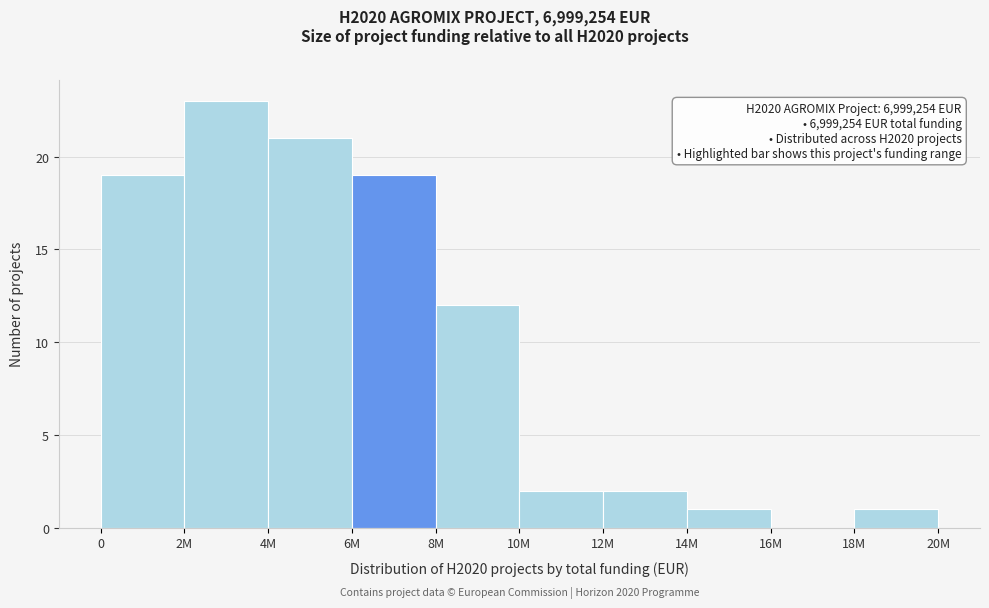

Reading left to right, transcribe all the data shown in this chart.

0=19	2M=23	4M=21	6M=19	8M=12	10M=2	12M=2	14M=1	16M=0	18M=1